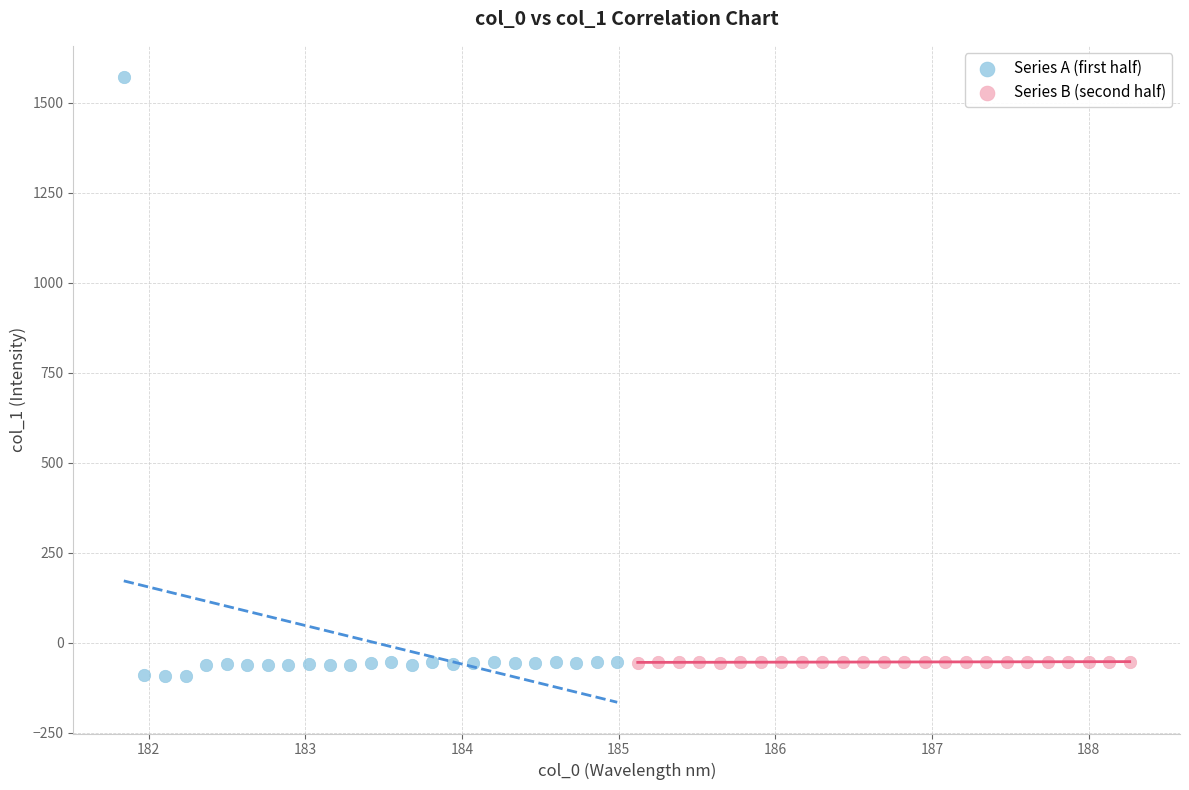

Which series reaches the maximum Y coordinate?

Series A (first half)